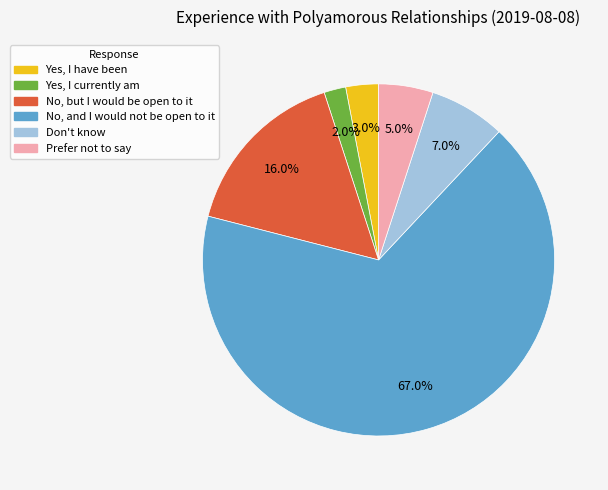

What percentage is the Yes, I currently am slice, to the nearest percent?

2%